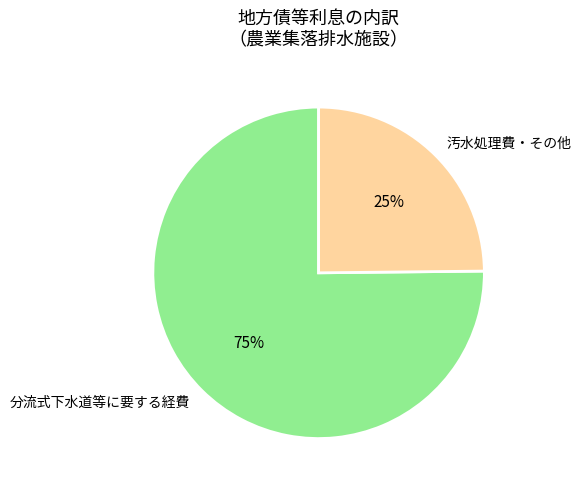

Combined, do 汚水処理費・その他 and 分流式下水道等に要する経費 account for over 50%?

Yes